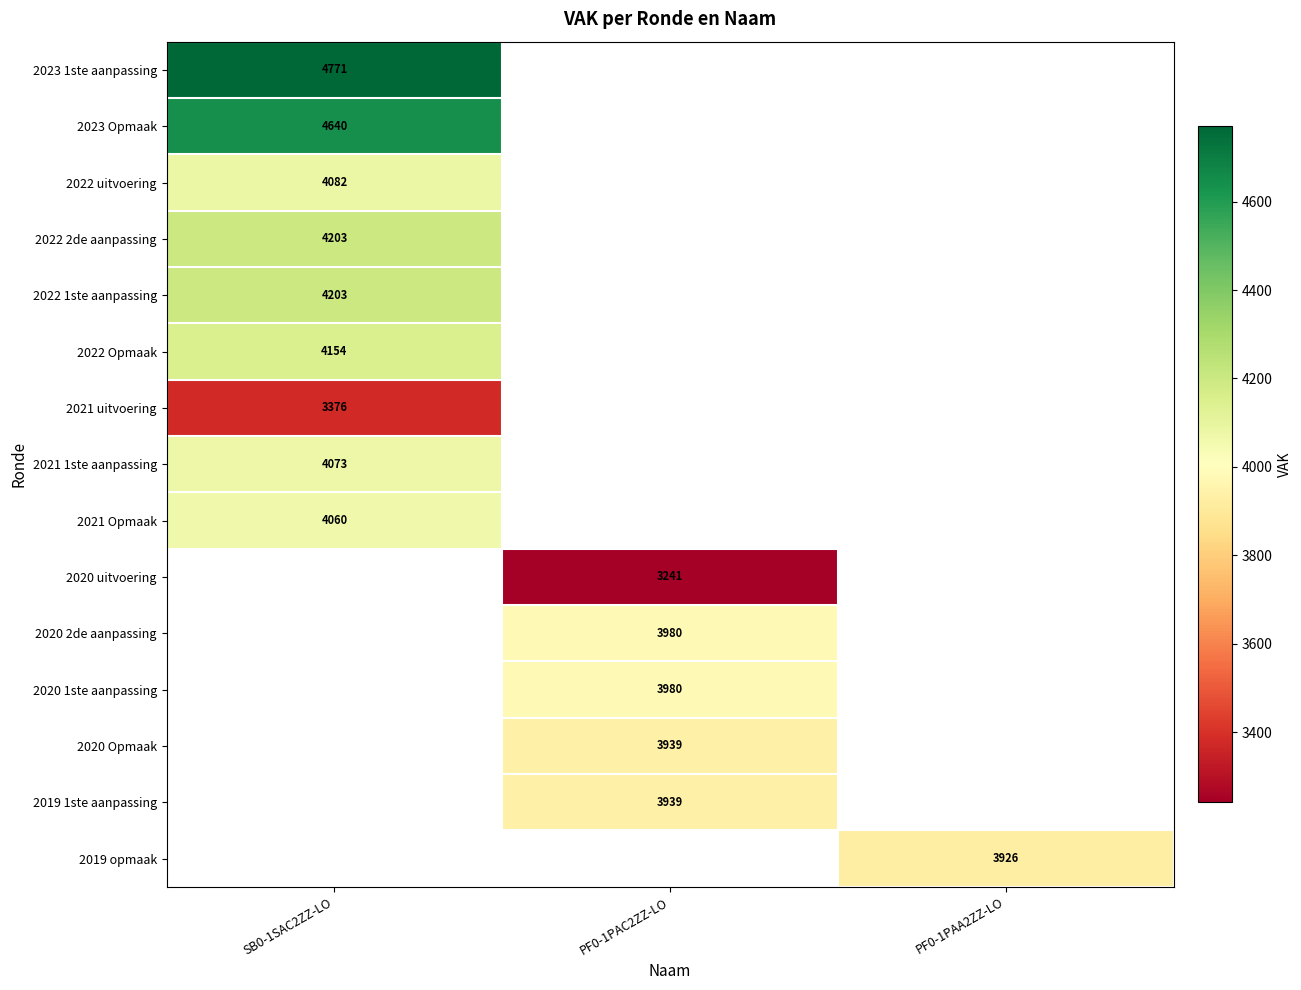

Is it true that 2019 opmaak equals 3926 at PF0-1PAA2ZZ-LO?

True